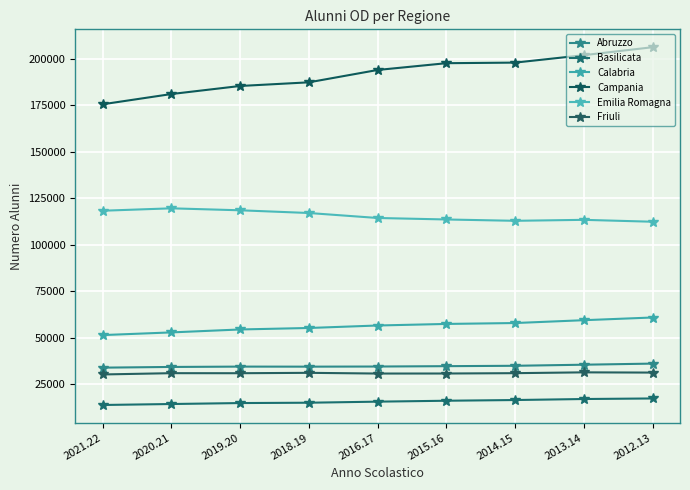

True or false: Abruzzo and Basilicata intersect in this chart.

False